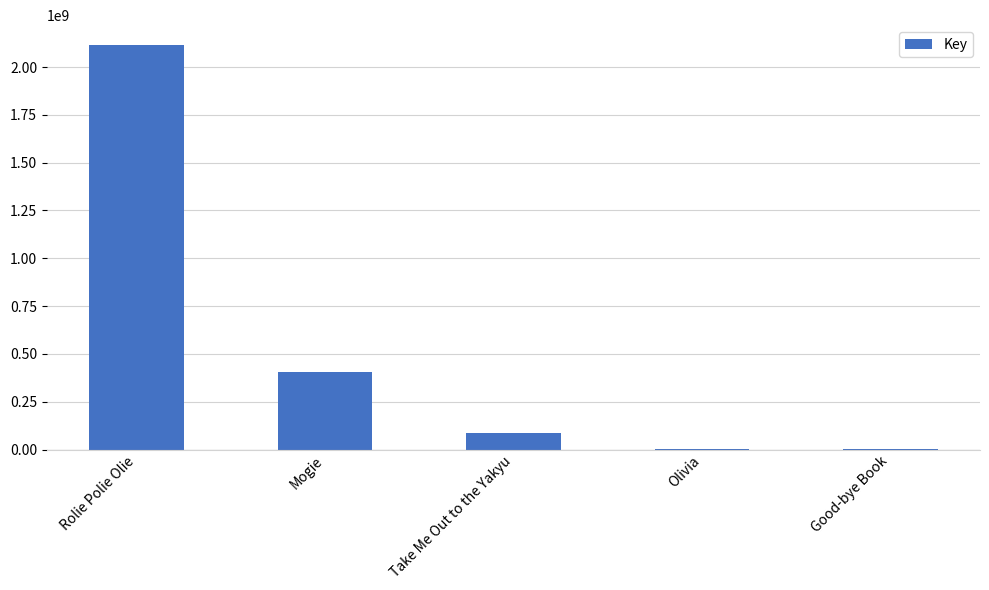

Which label corresponds to the largest value in the chart?

Rolie Polie Olie